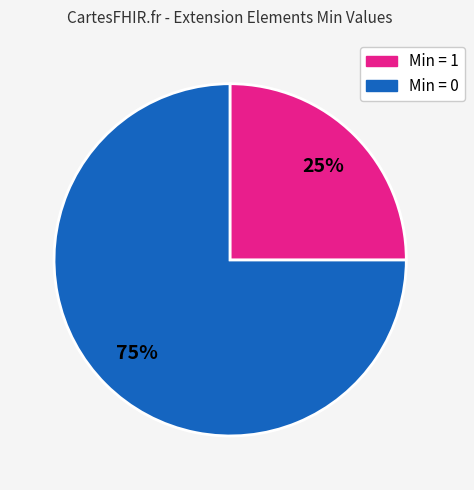

Is there a majority slice in this chart?

Yes